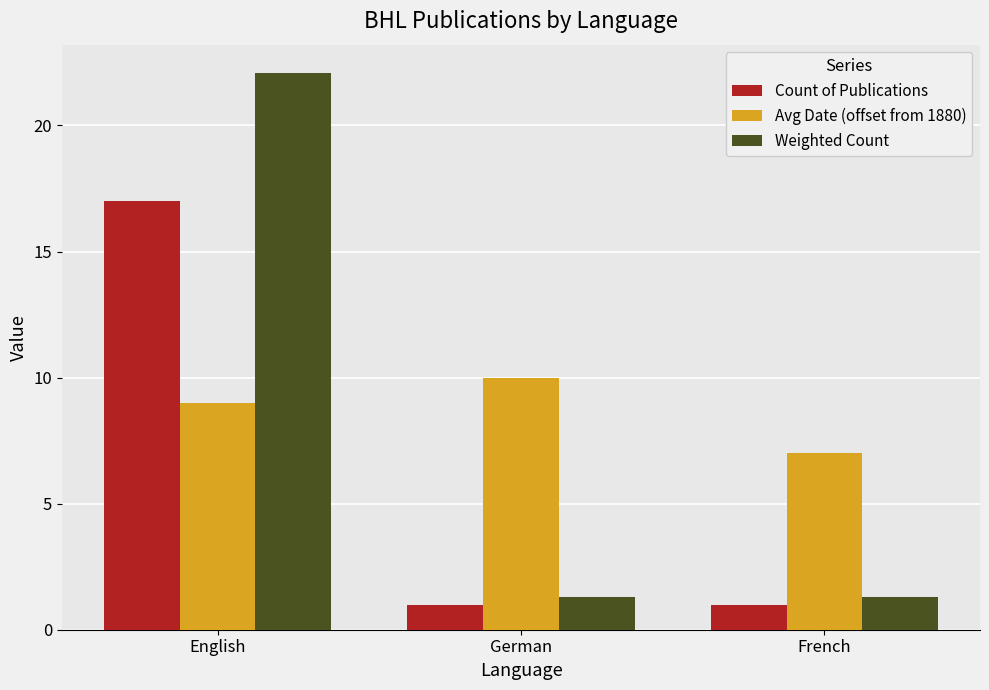

Is it true that Avg Date (offset from 1880) equals 9.0 at English?

True